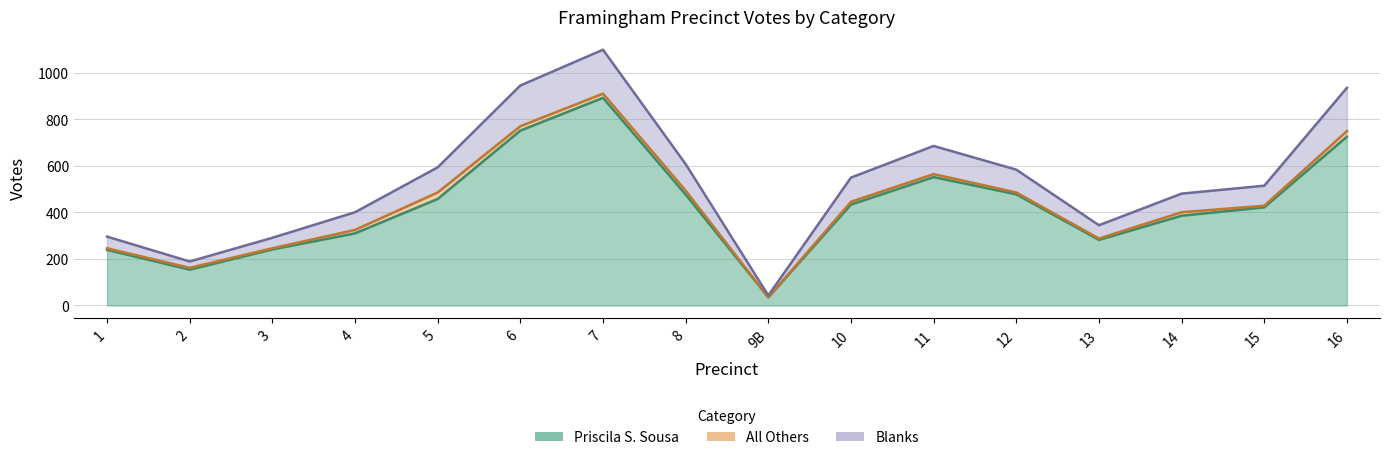

Which label corresponds to the largest value in the chart?

7